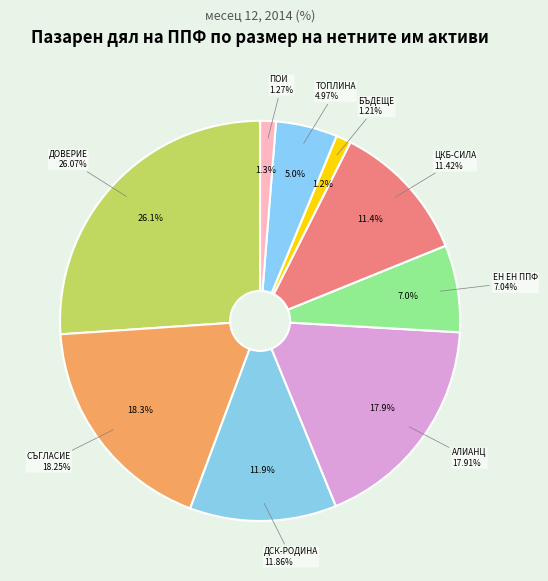

Does "ЕН ЕН ППФ" represent more than half of the total?

No